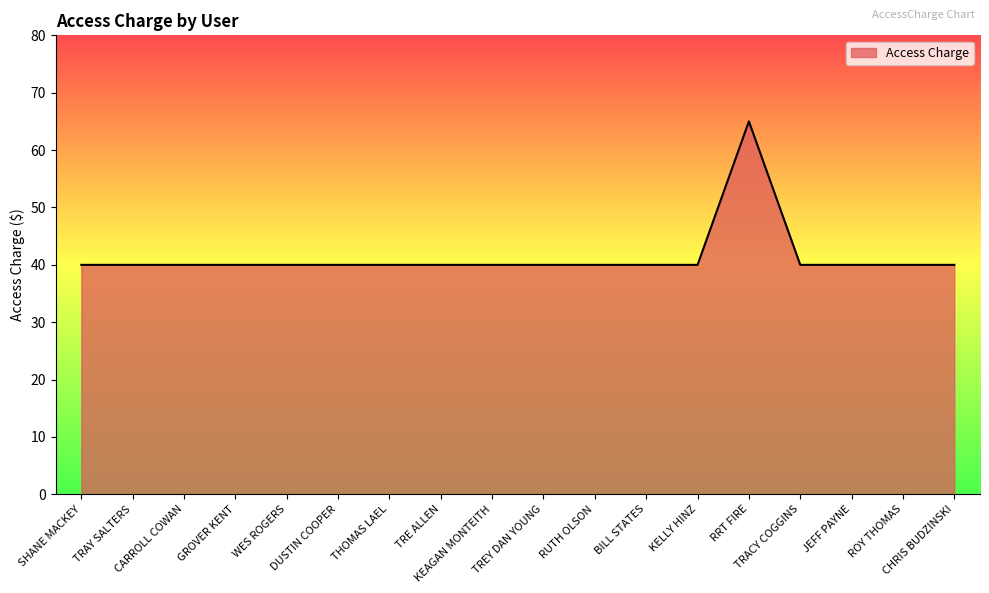

True or false: the data shows 40.0 at DUSTIN COOPER.

True